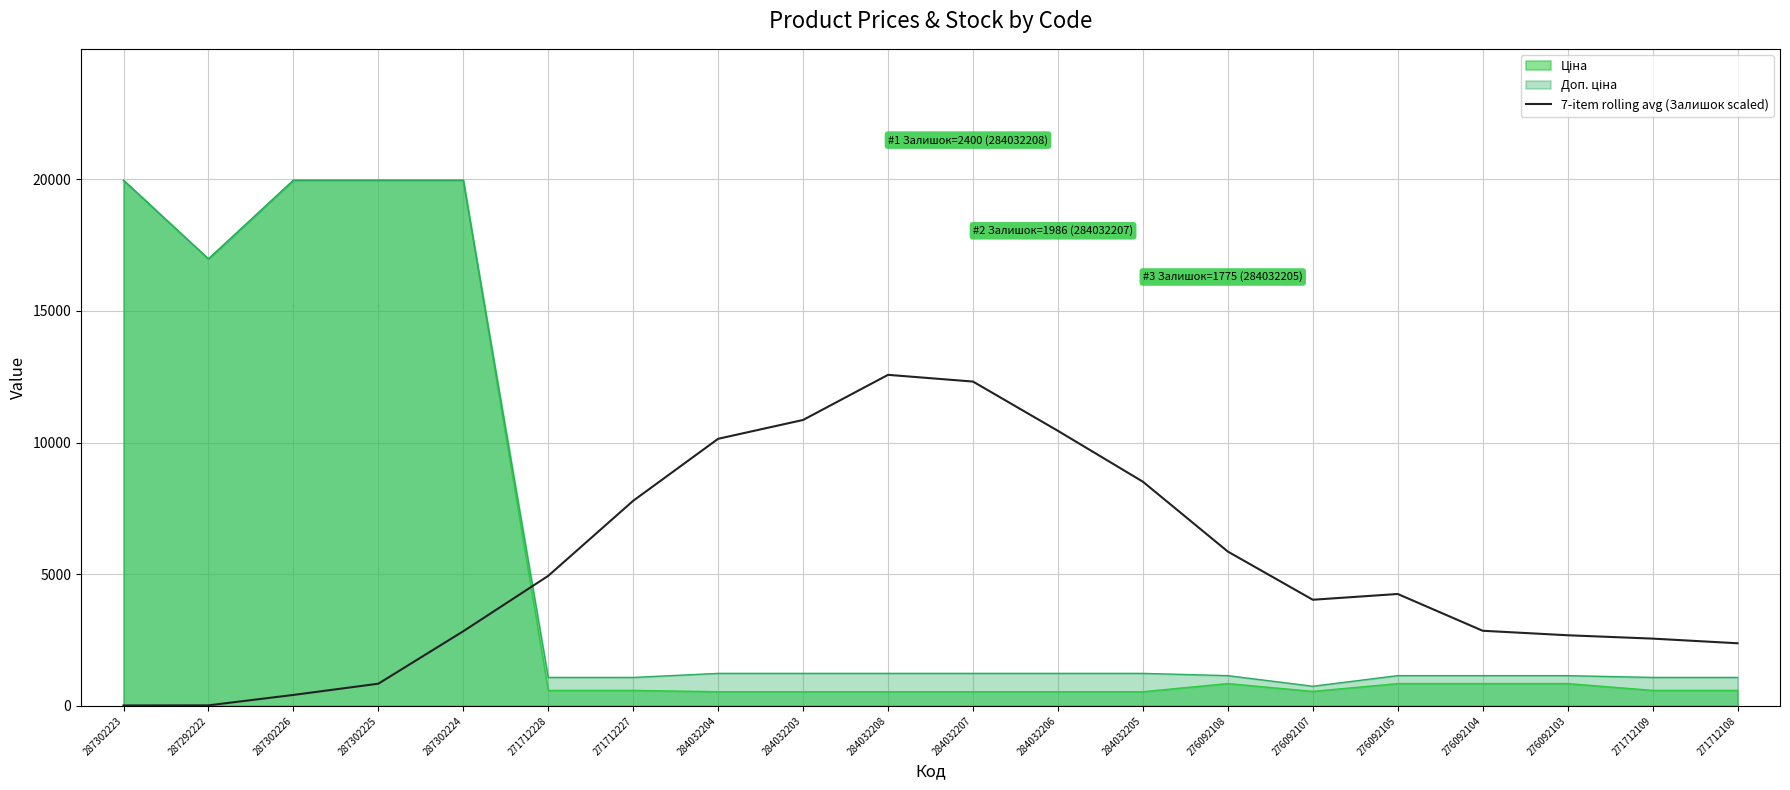

How many lines are shown in the chart?

3